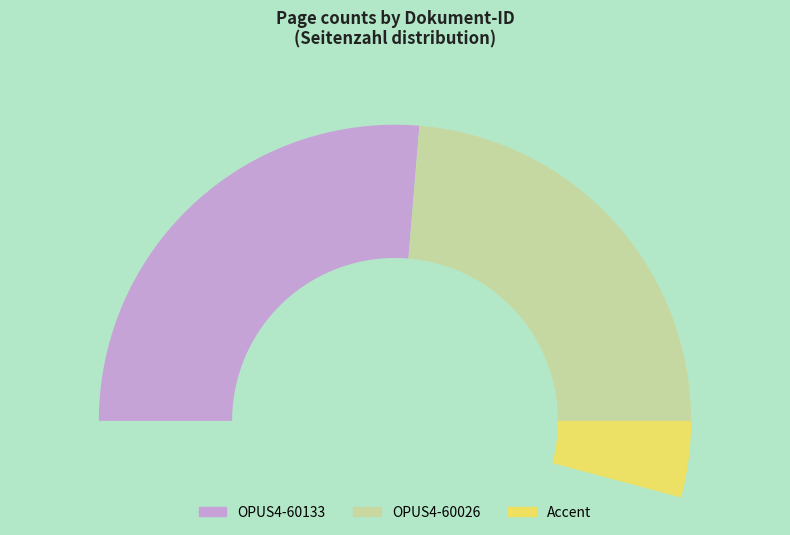

What is the largest slice in the pie chart?

OPUS4-60133